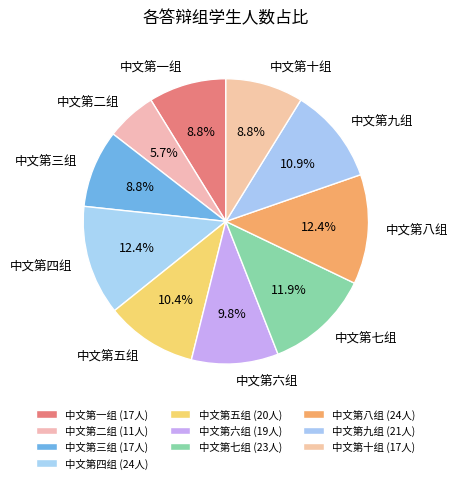

Is there any slice that represents more than half of the pie?

No